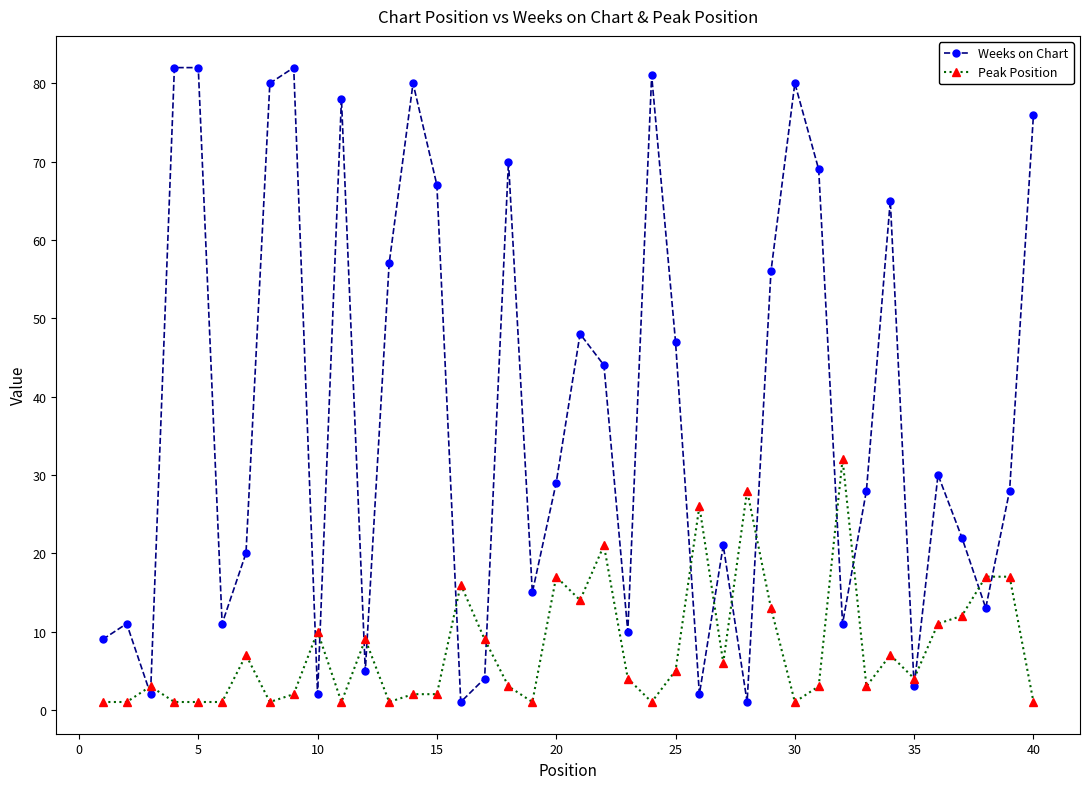

What is the value of the Weeks on Chart point at the 25th from the left?

47